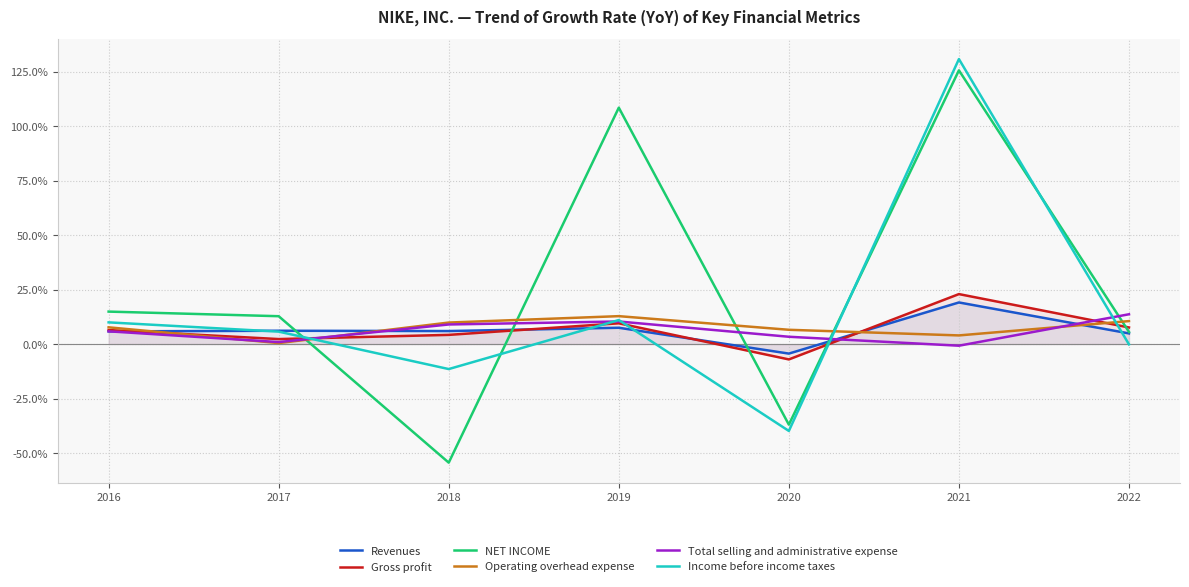

Between which two adjacent categories do Gross profit and Total selling and administrative expense first intersect?

2017 and 2018